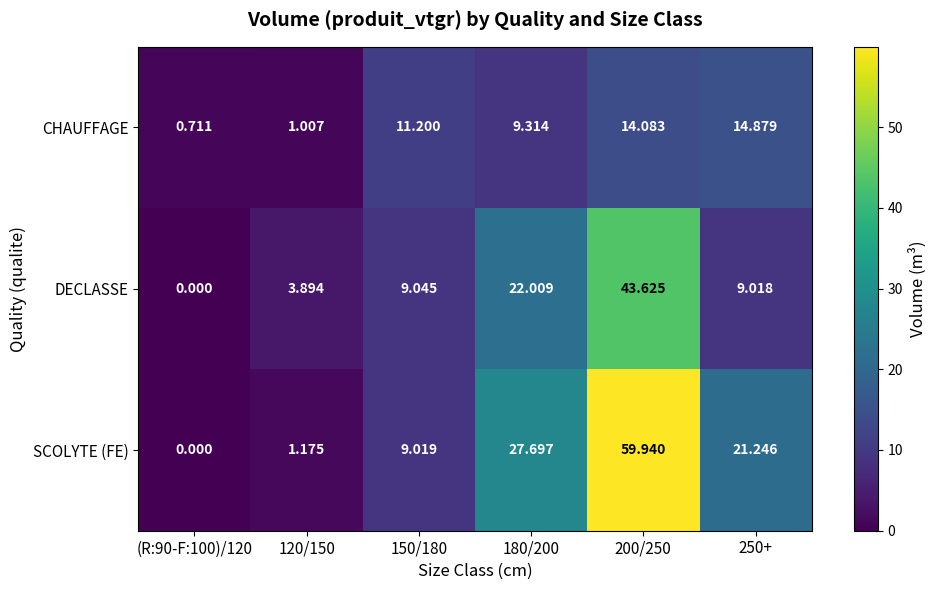

At 180/200, list the series in order from smallest to largest.

CHAUFFAGE, DECLASSE, SCOLYTE (FE)